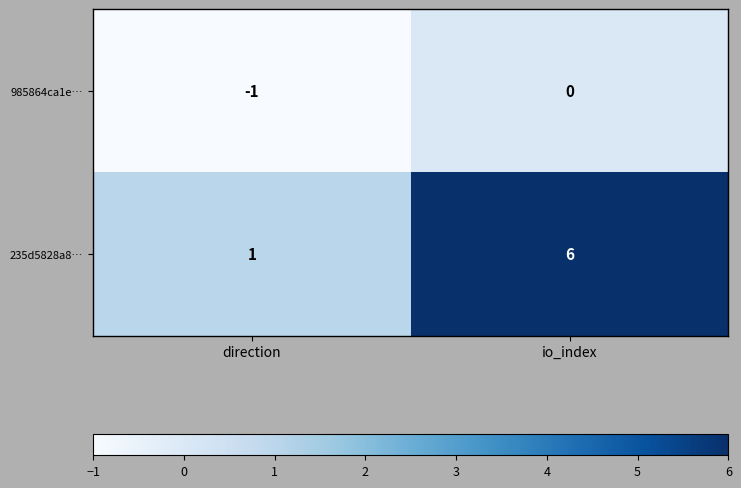

Rank the series at io_index from highest to lowest value.

235d5828a8…, 985864ca1e…